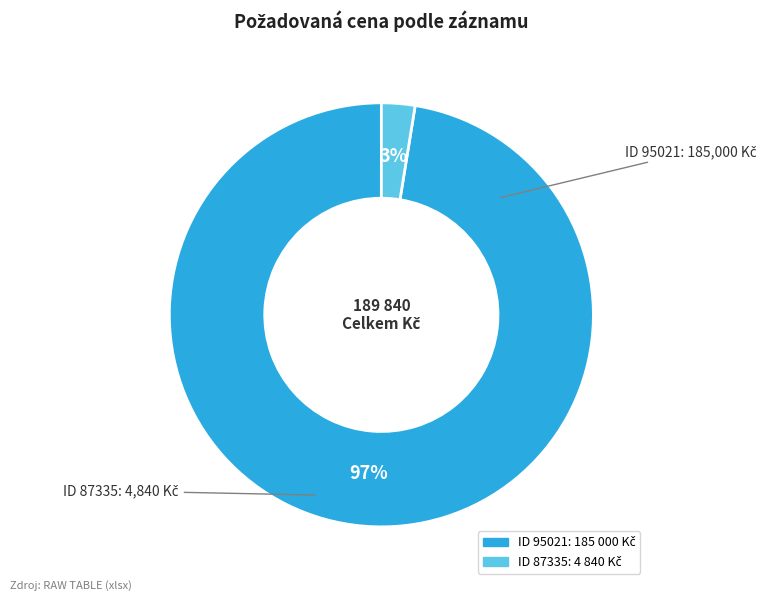

Is there any slice that represents more than half of the pie?

Yes